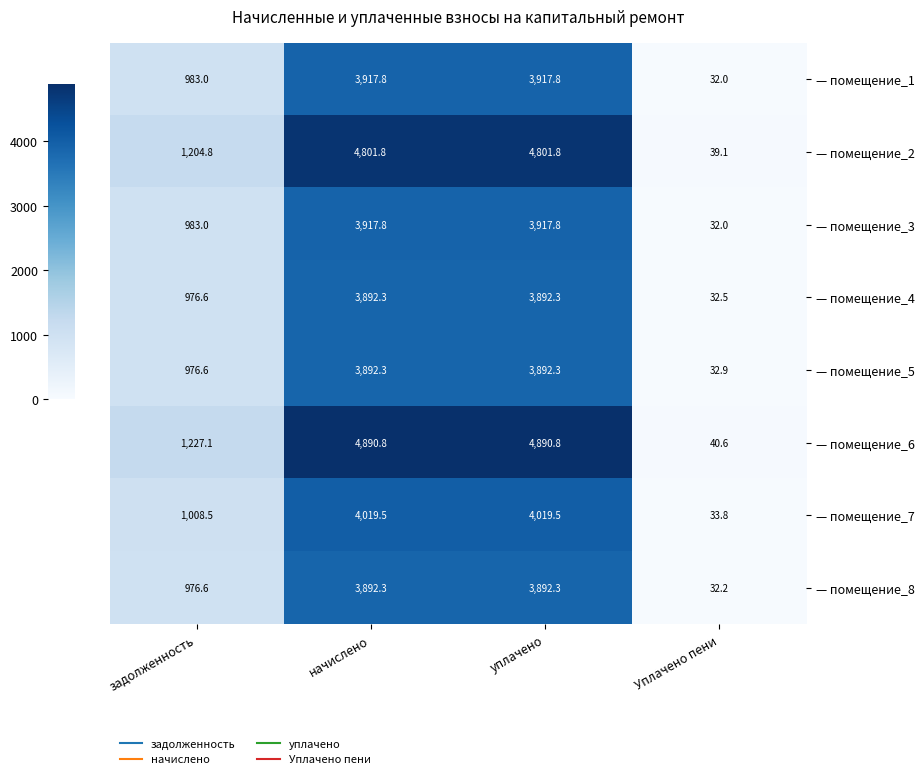

The value of — помещение_5 at задолженность is 976.6. True or false?

True